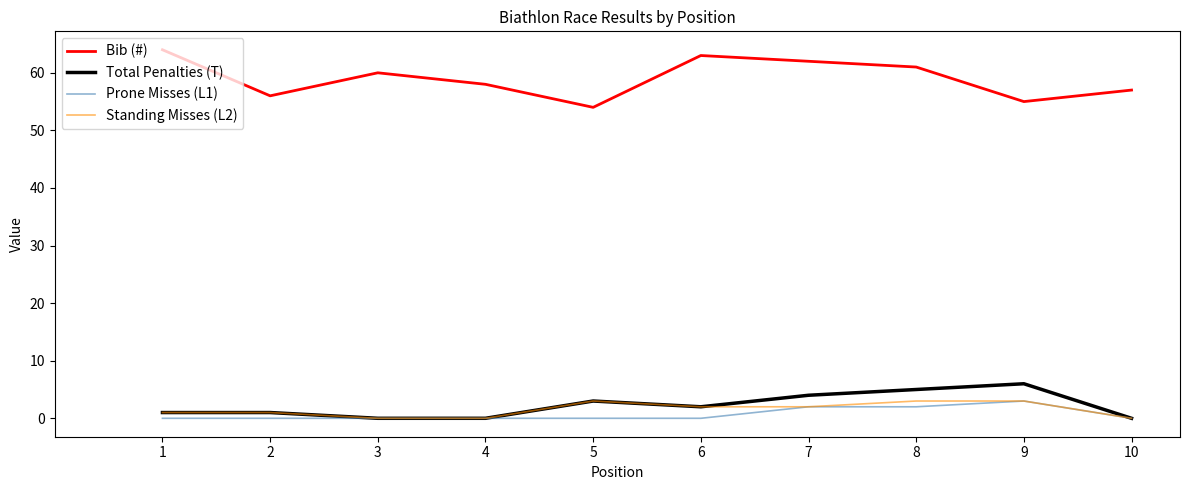

Which series has the largest range (max minus min)?

Bib (#)